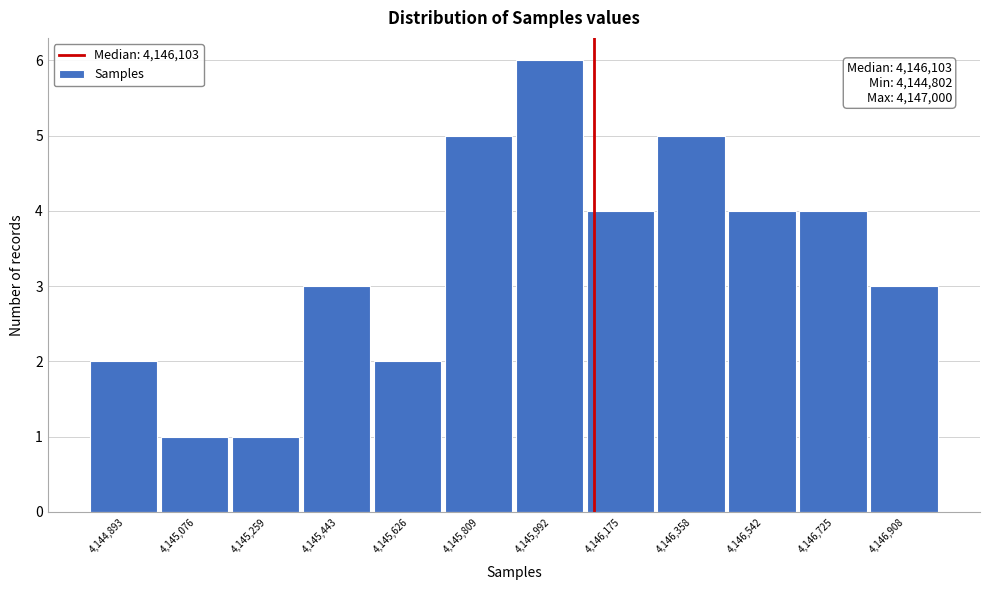

Which range on the x-axis has the tallest bar?

4145900 to 4146080